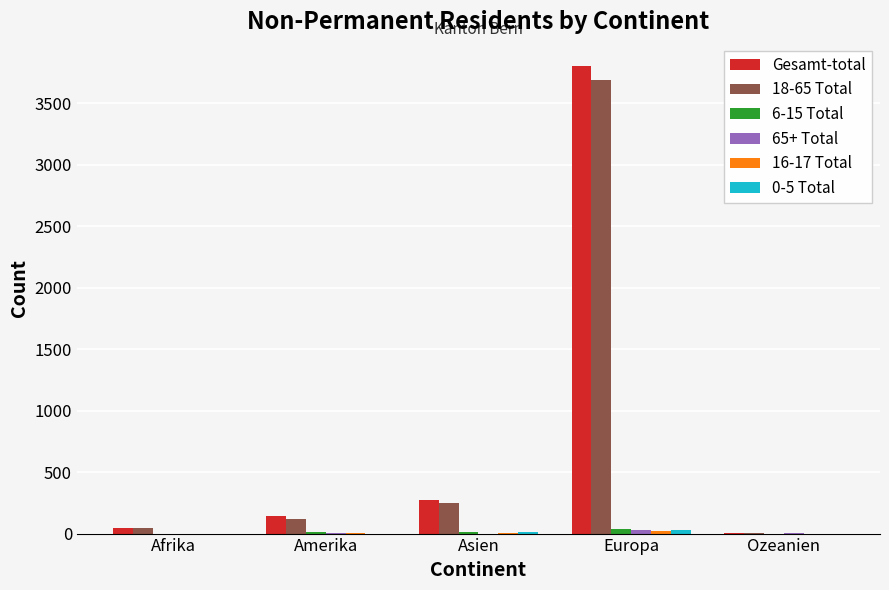

At which label is Gesamt-total closest to 1904?

Asien